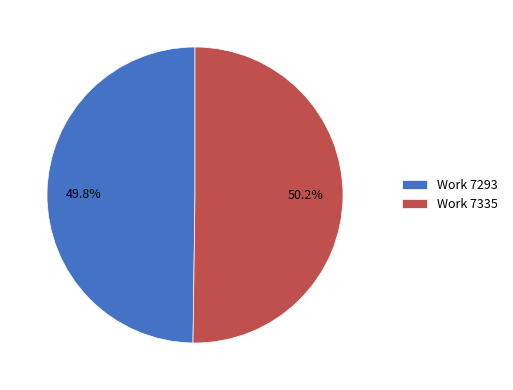

Is there any slice that represents more than half of the pie?

Yes